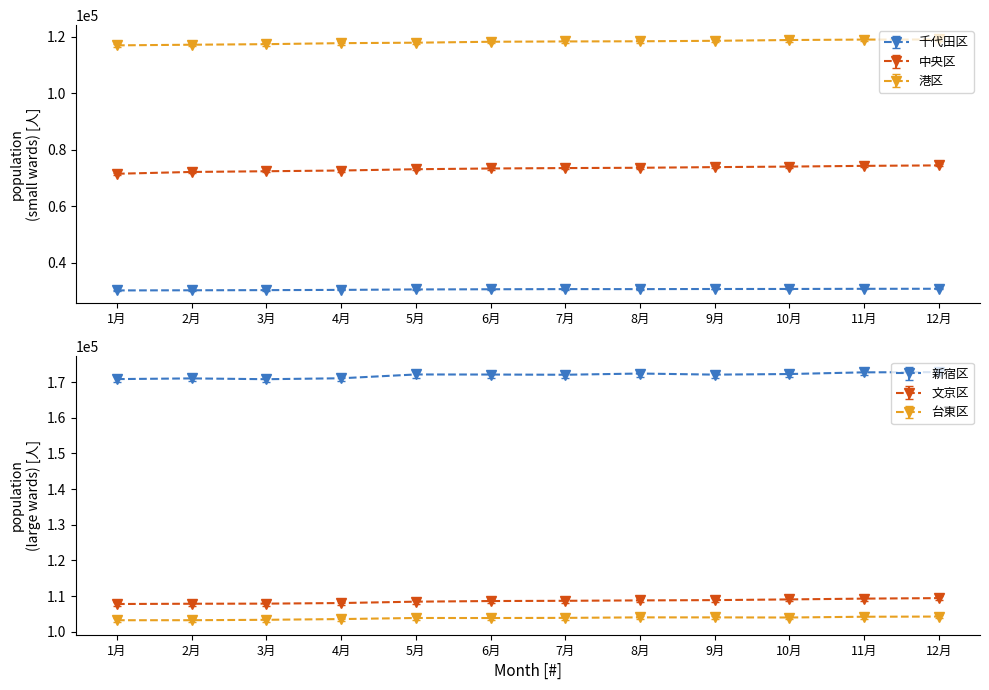

The 中央区 series shows 107910 at 8月. True or false?

False